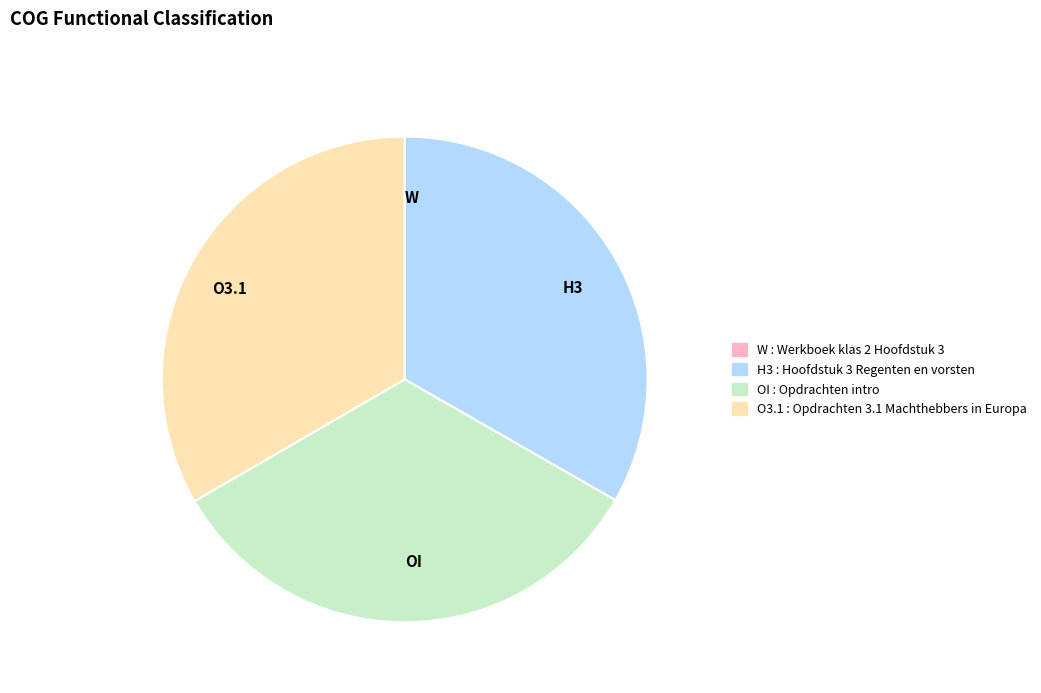

Is there a majority slice in this chart?

No